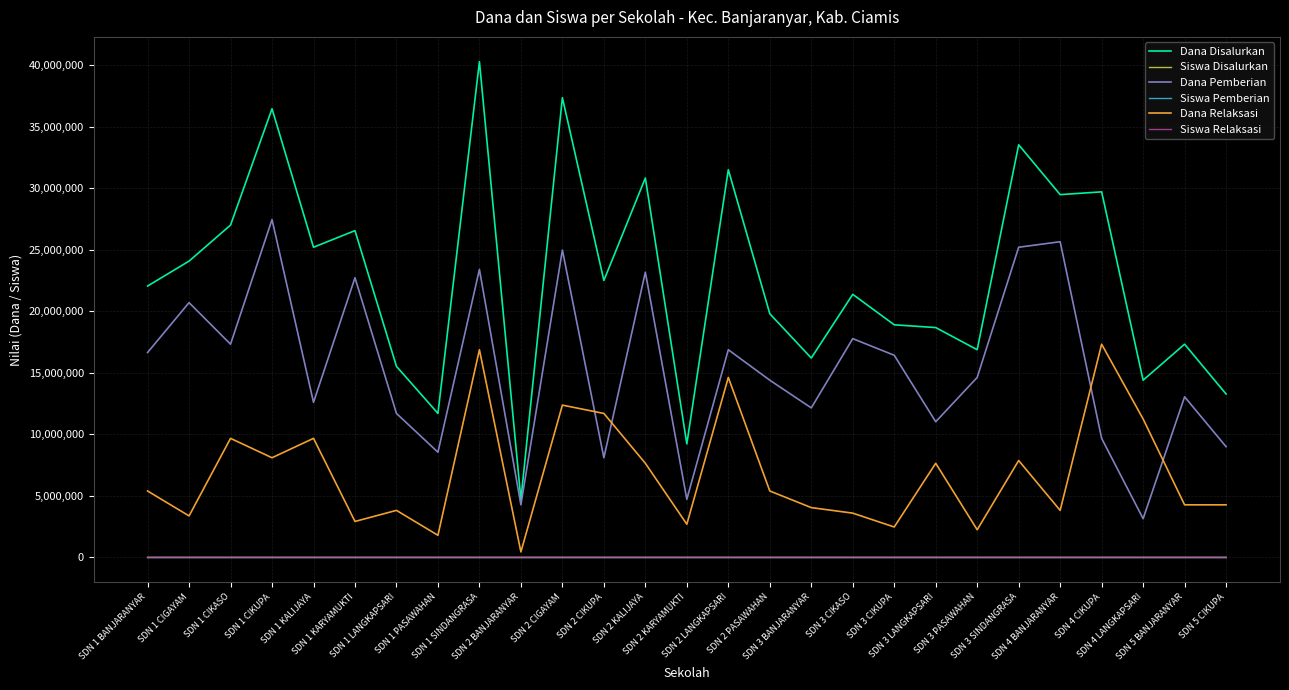

Which series has the largest range (max minus min)?

Dana Disalurkan